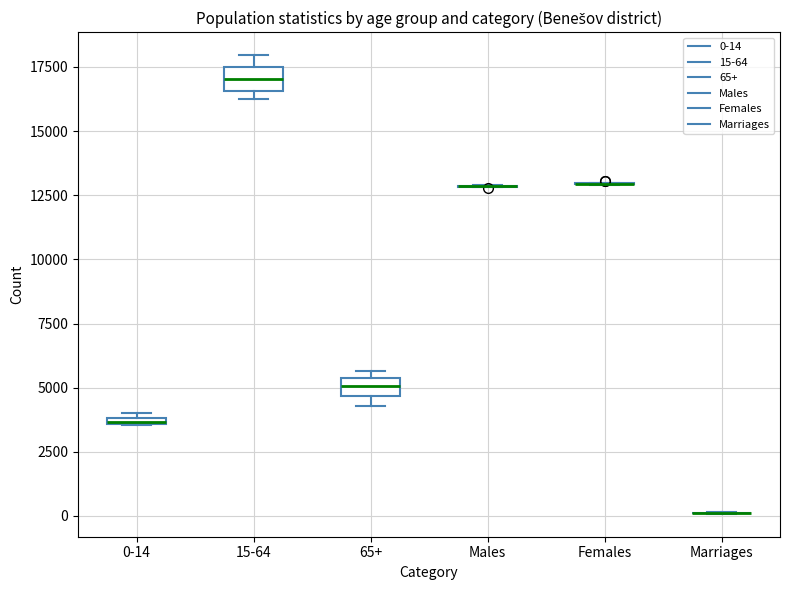

Where is the lower edge of the box for 65+ on the y-axis? The values are not printed on the chart, so give them approximately, as read against the axis.

4500